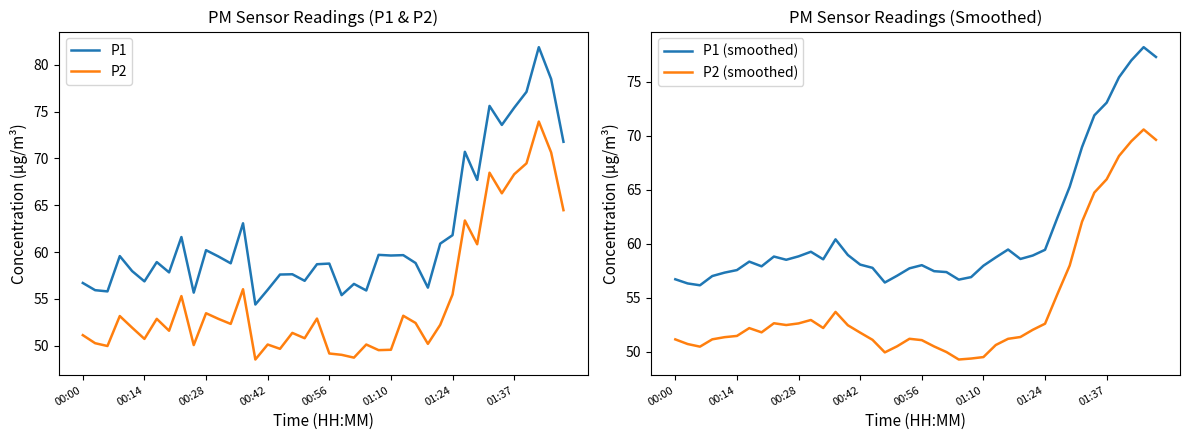

What is the lowest value of the P1 series?

54.4